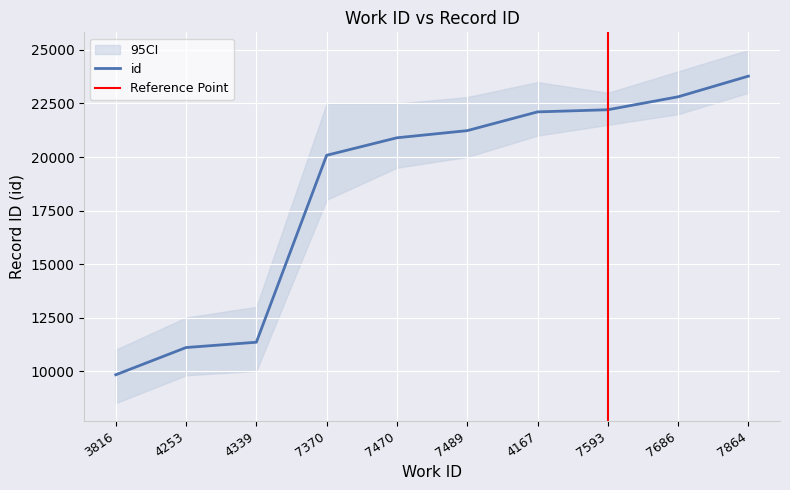

What is the value of the 5th point from the left?

20898